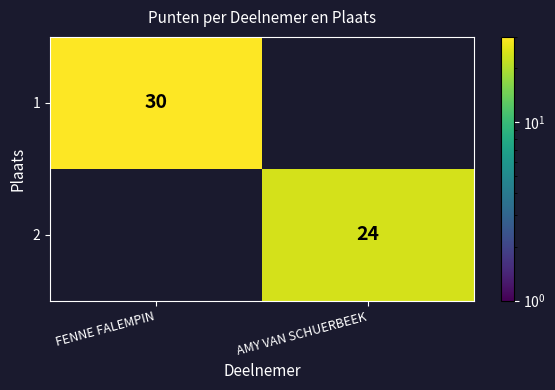

The 2 series shows 24 at AMY VAN SCHUERBEEK. True or false?

True